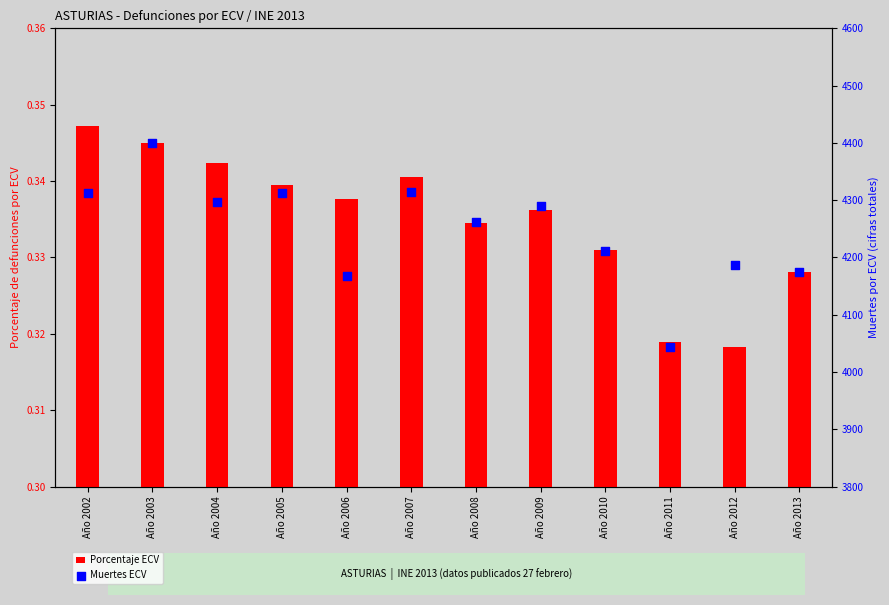

Which series contains the highest Y value?

Muertes ECV